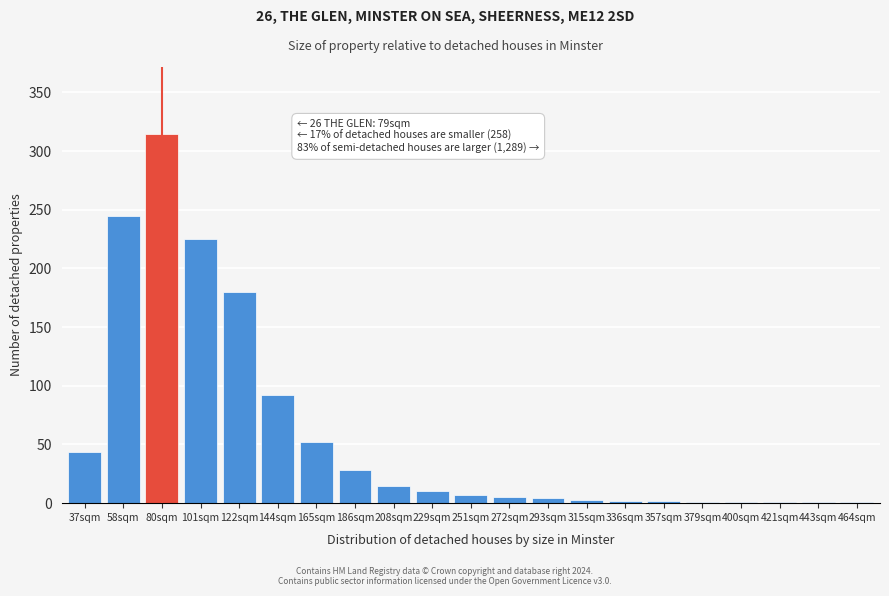

Which has a higher value, 37sqm or 58sqm?

58sqm